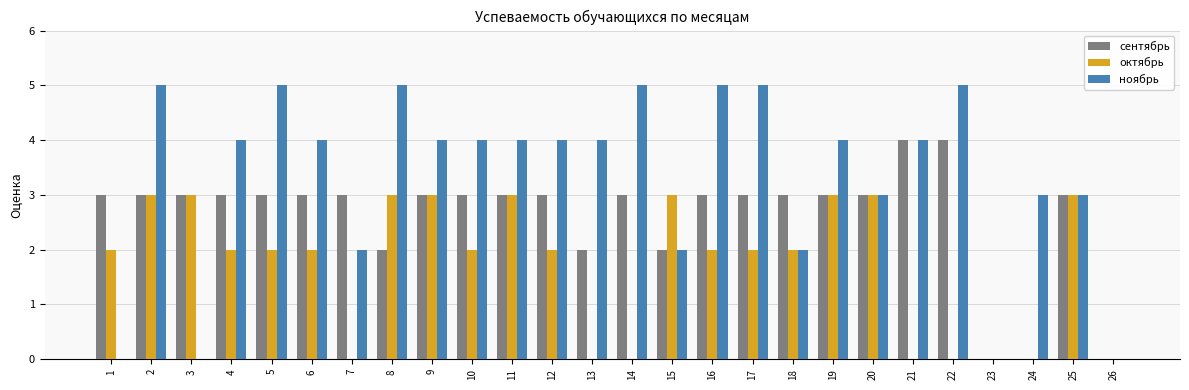

What is the sum of all октябрь values?

45